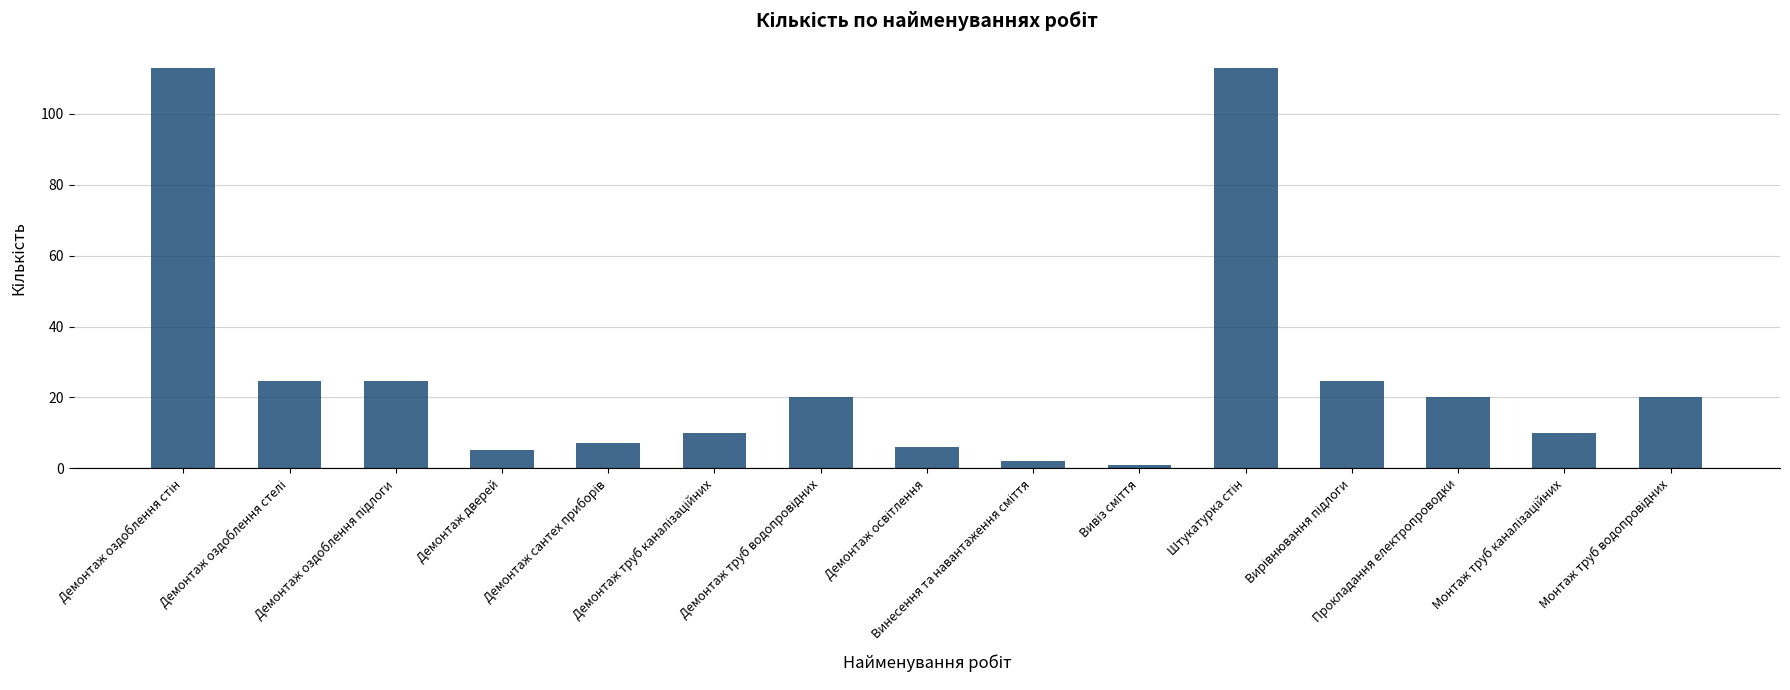

What is the greatest value displayed?

113.0